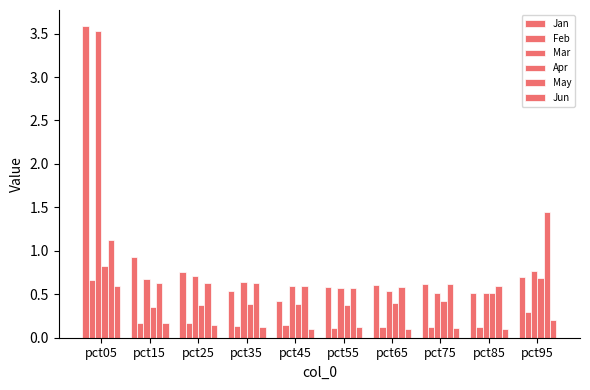

What is the spread (max minus min) of values at pct25?

0.6